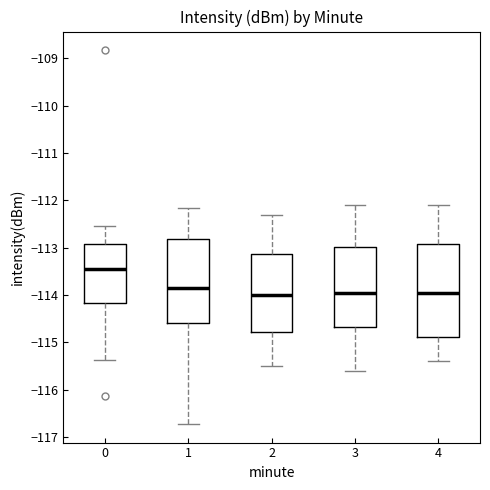

Reading left to right, read every box against the y-axis: the position of its median line, the range the box covers, and the ends of its whiskers. The values are not printed on the chart, so give them approximately, as read against the axis.

0: median -113.4, box -114.2 to -112.9, whiskers -115.4 to -112.5
1: median -113.8, box -114.6 to -112.8, whiskers -116.7 to -112.2
2: median -114.0, box -114.8 to -113.1, whiskers -115.5 to -112.3
3: median -113.9, box -114.7 to -113.0, whiskers -115.6 to -112.1
4: median -113.9, box -114.9 to -112.9, whiskers -115.4 to -112.1